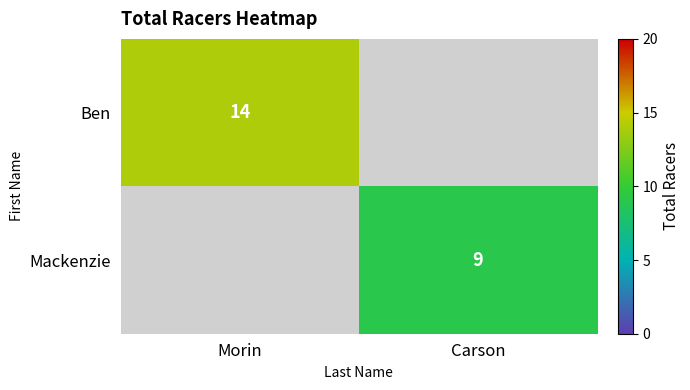

True or false: Mackenzie has a value of 4 at Carson.

False